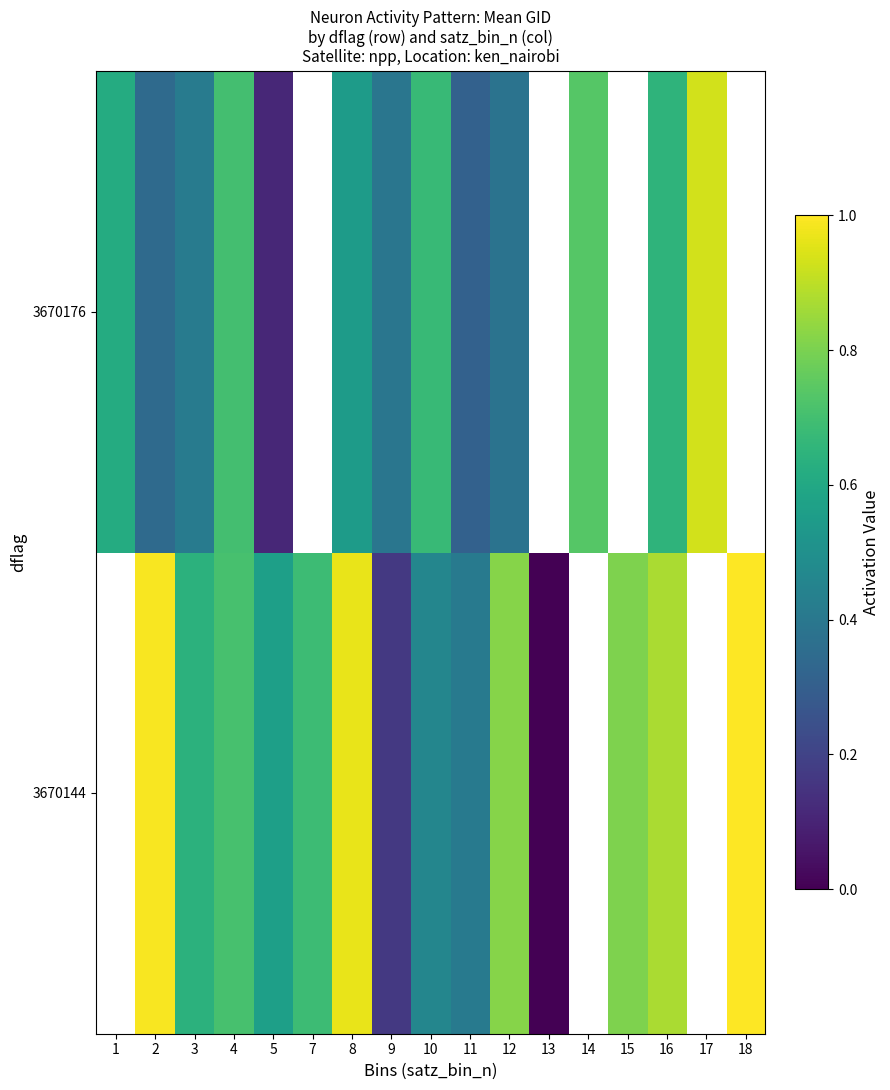

What is the sum of the 3670176 values at 4 and 11?

1.0